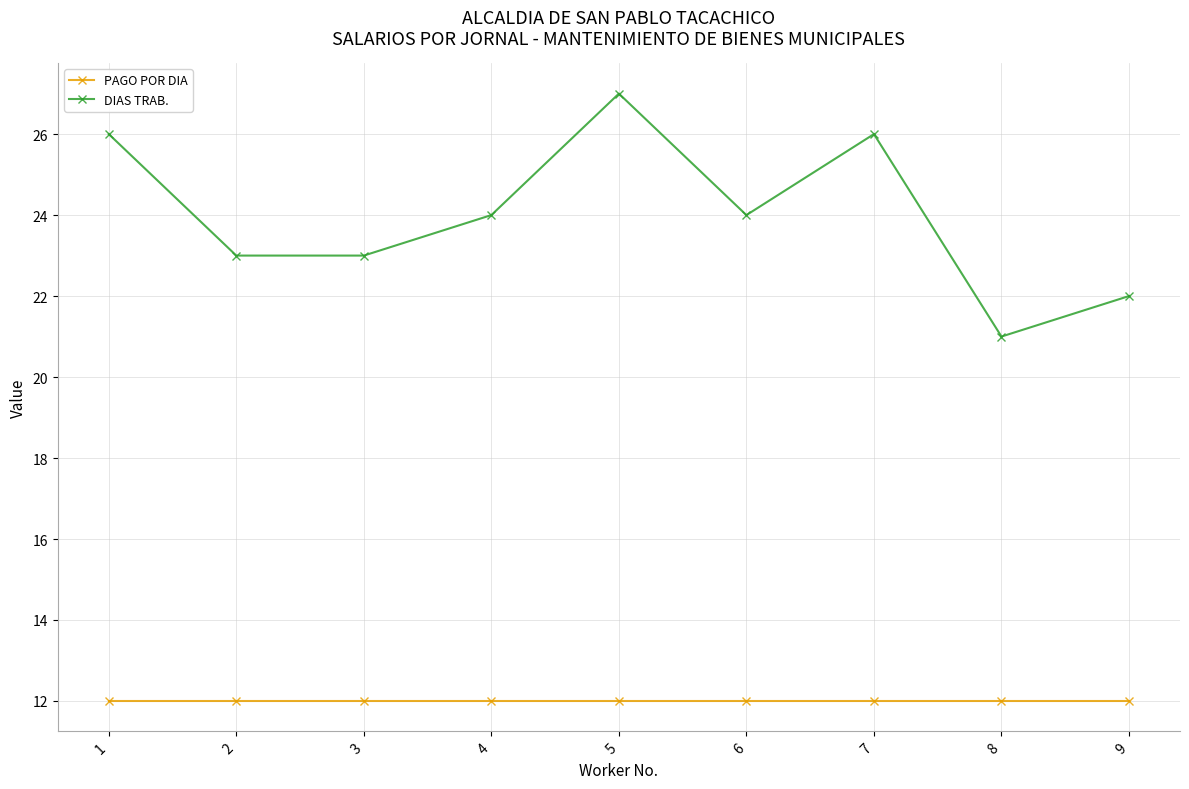

What is the value of the DIAS TRAB. point at the 9th from the left?

22